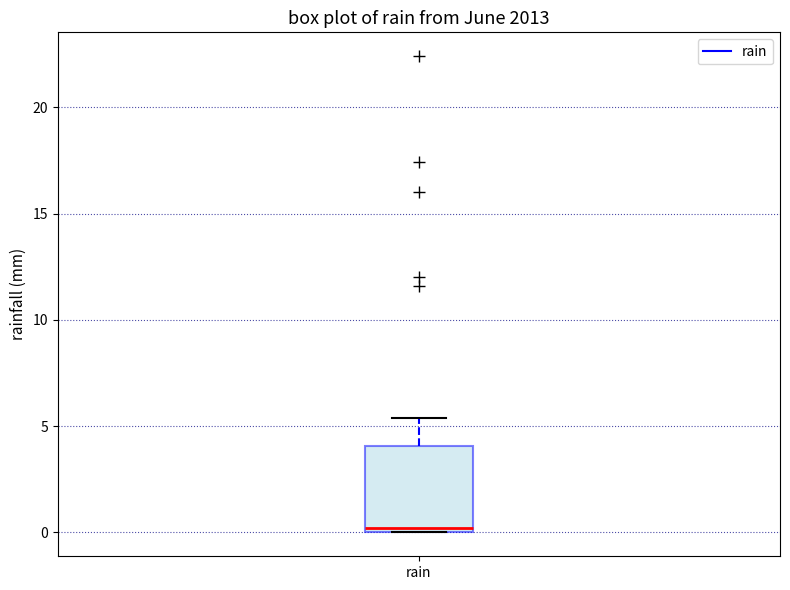

Transcribe this box plot: give where the median line is, the range the box spans, and where the two whiskers end, as read against the y-axis. The values are not printed on the chart, so give them approximately, as read against the axis.

median 0.0 (just above the box's lower edge), box 0.0 to 4.0, whiskers 0.0 to 5.5